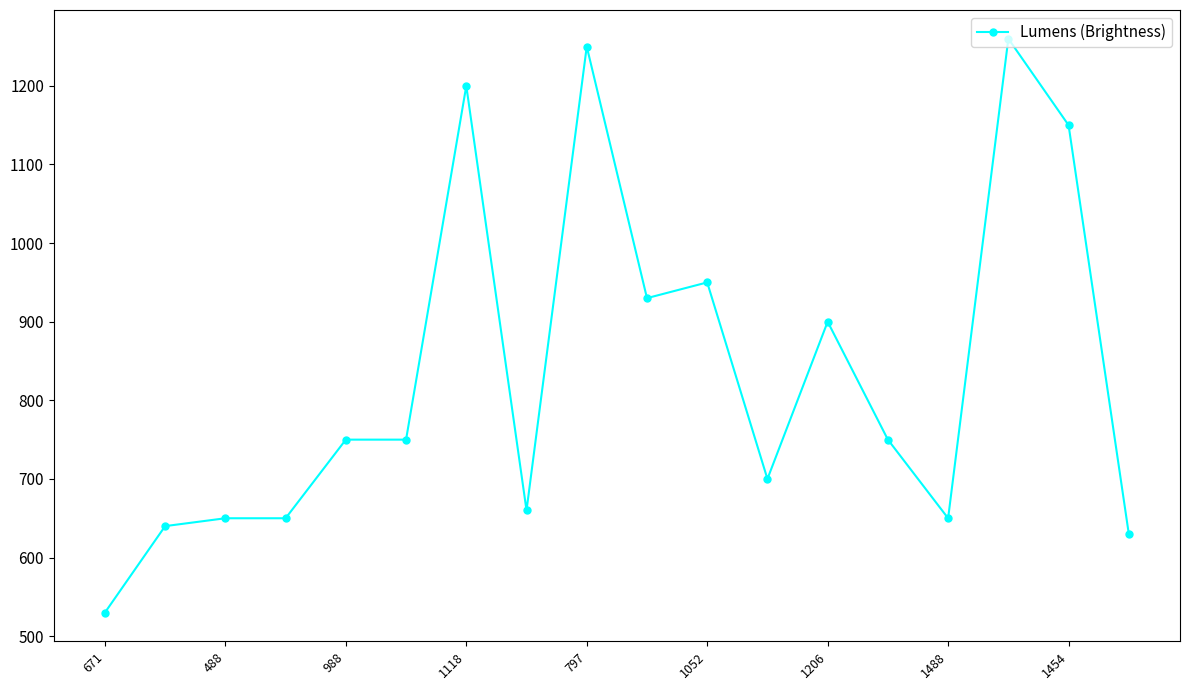

What is the greatest value displayed?

1260